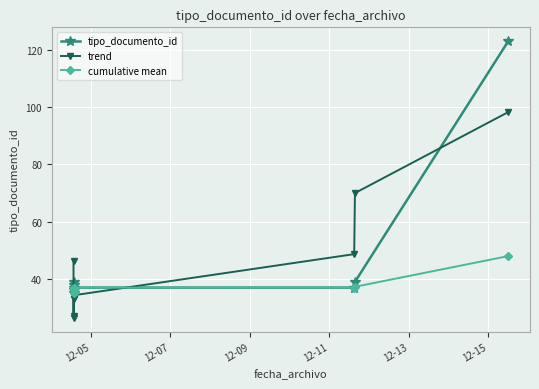

What is the greatest value displayed?

123.0